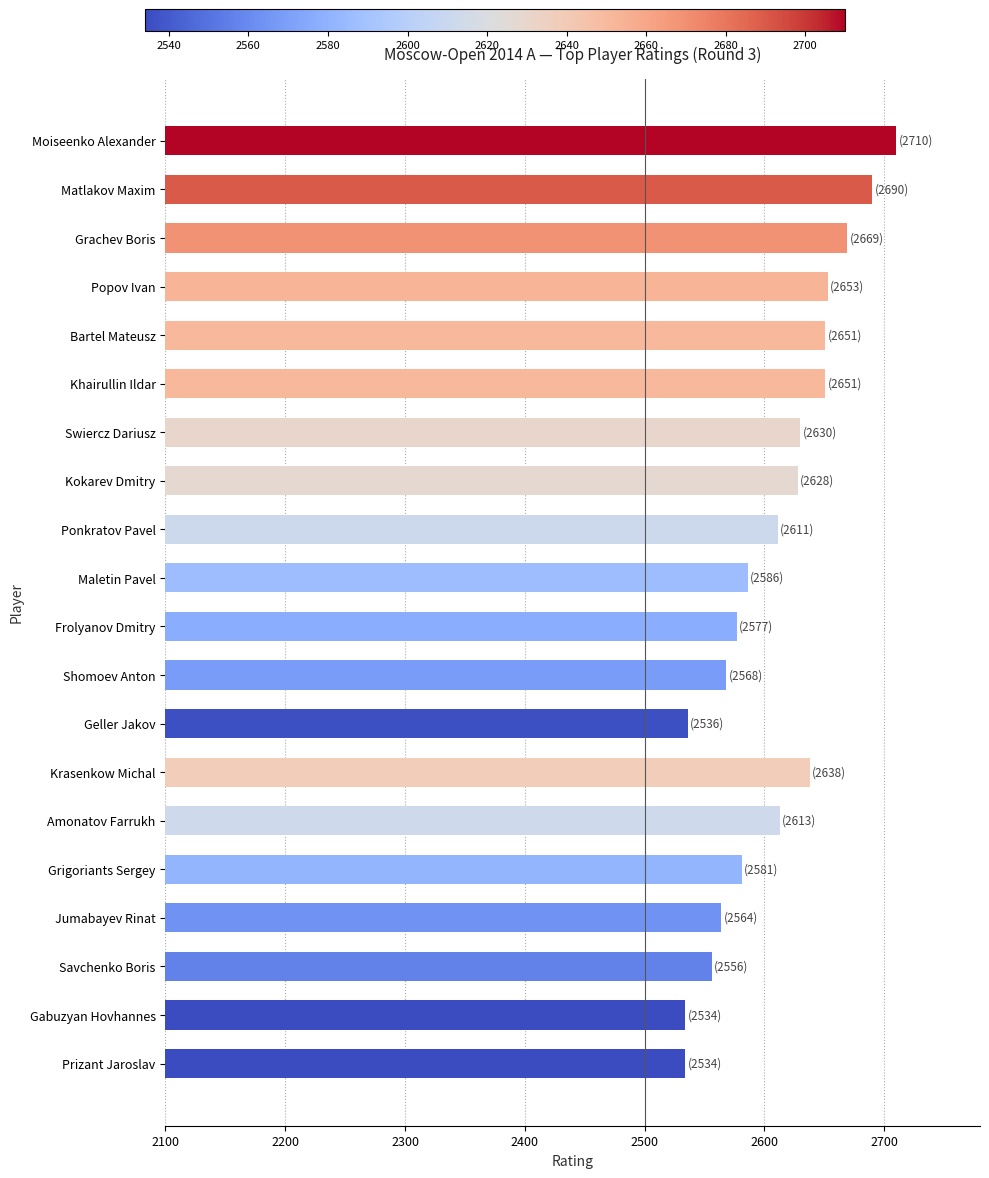

What is the label of the 17th bar from the top?

Jumabayev Rinat